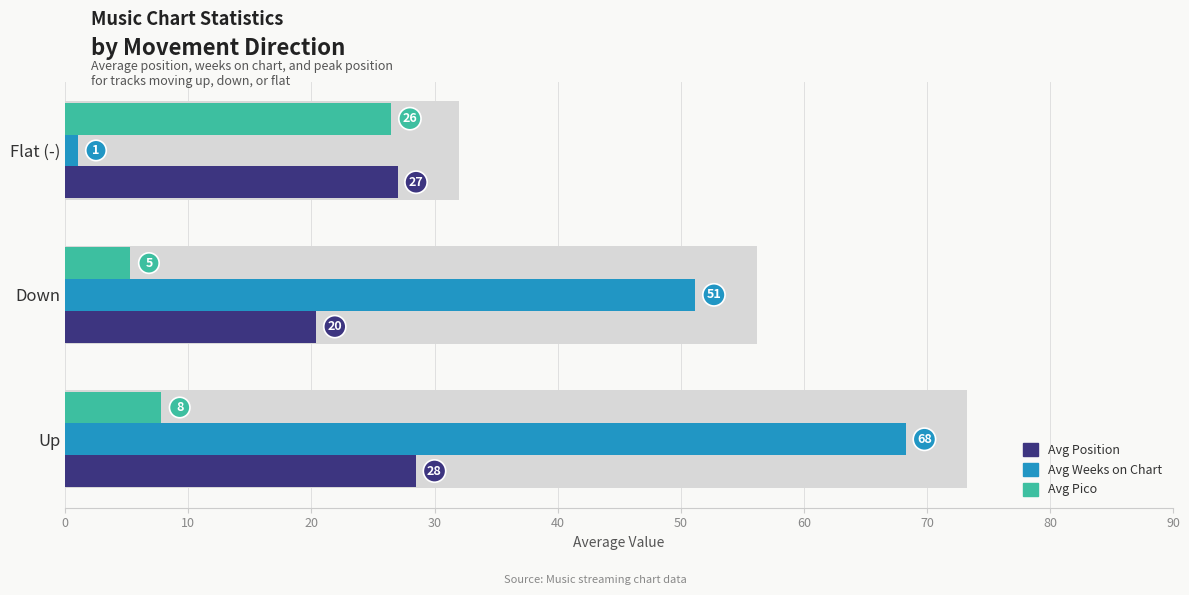

True or false: Avg Pico has a value of 7.8 at Up.

True